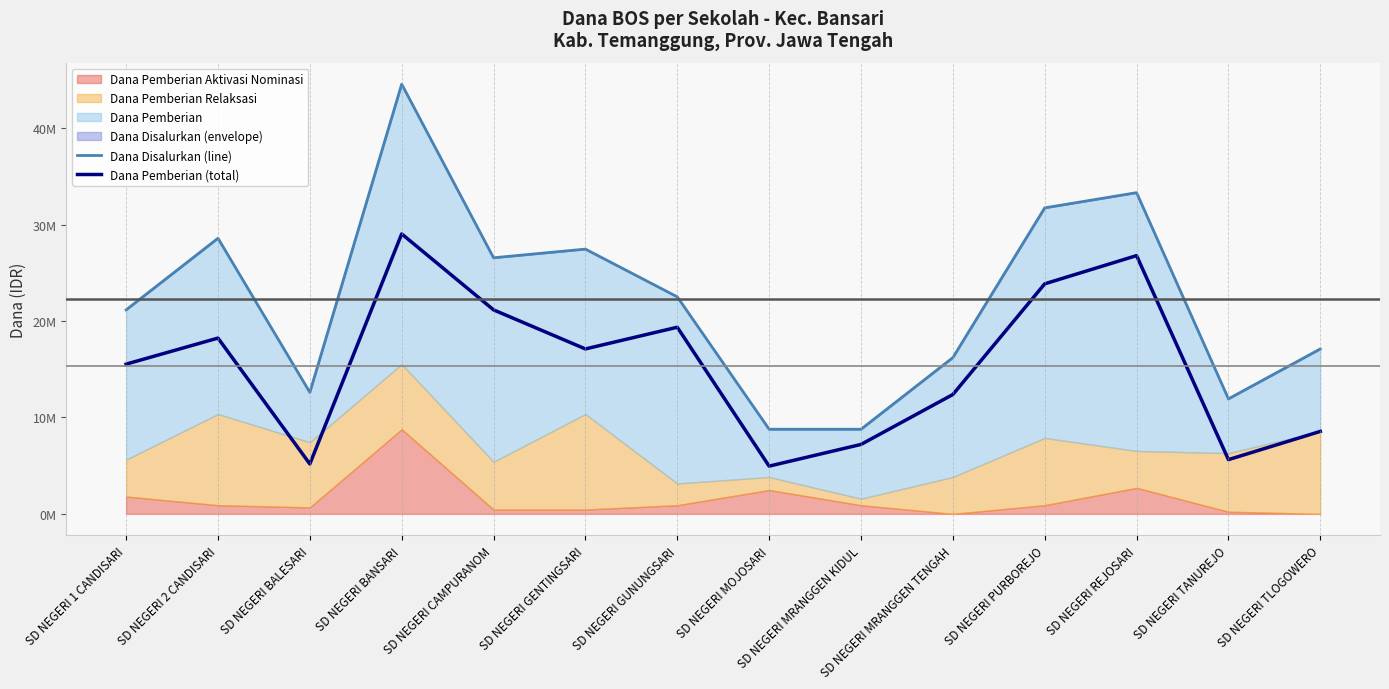

What is the difference between the highest and lowest values at SD NEGERI MOJOSARI?

3825000